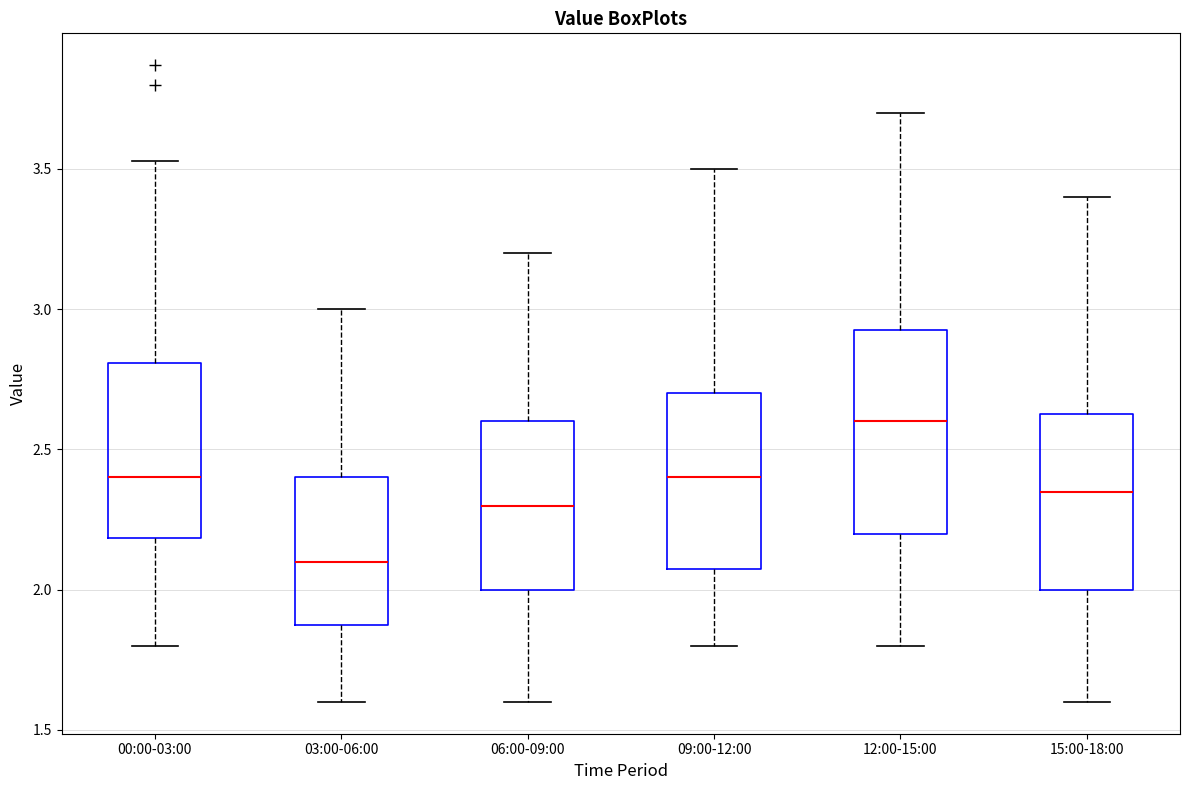

Which box has the lowest median line?

03:00-06:00